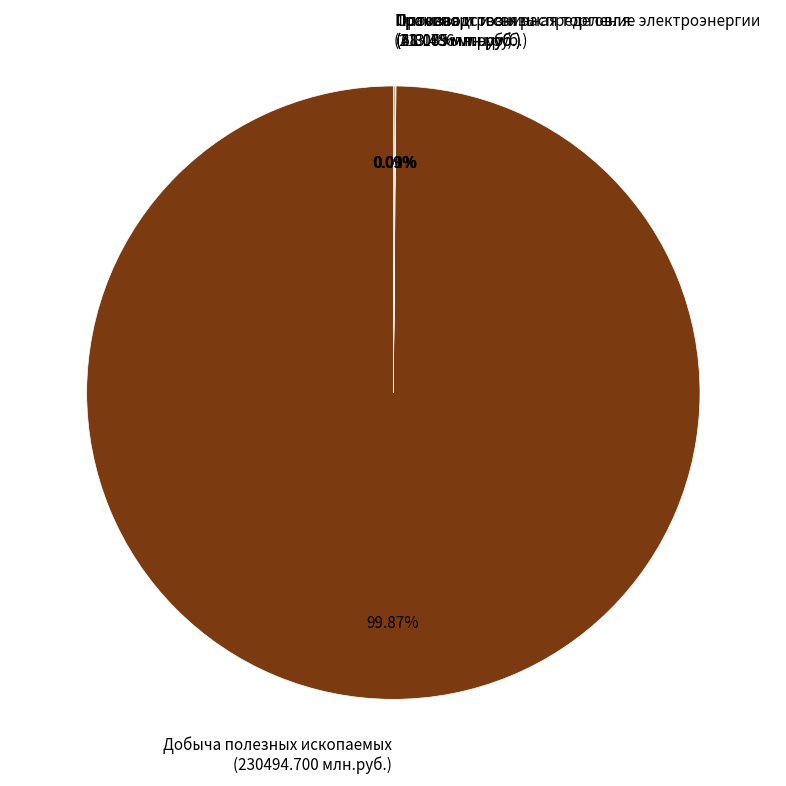

What is the majority slice?

Добыча полезных ископаемых